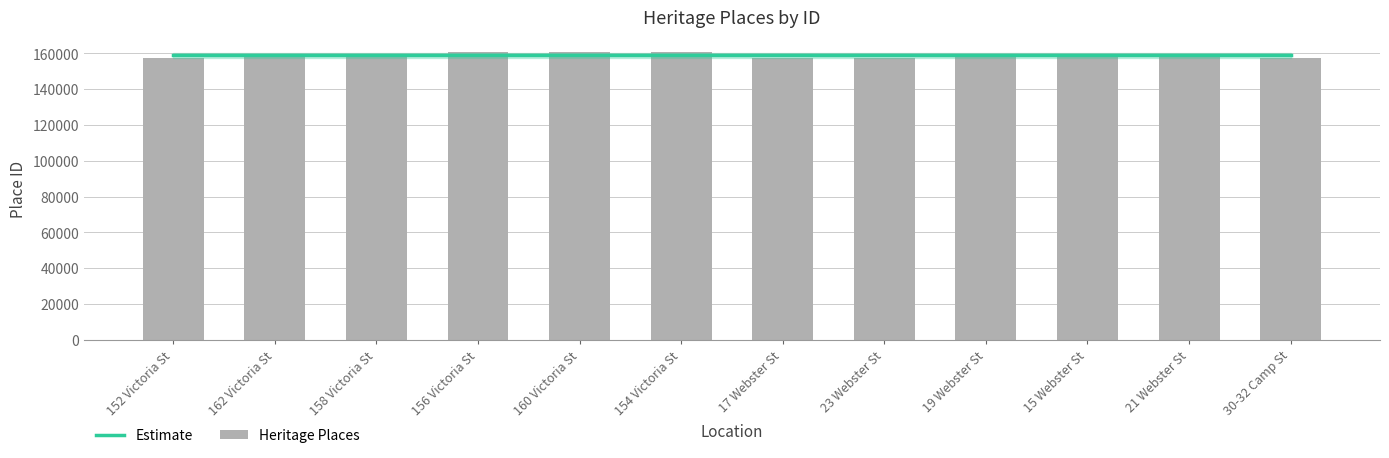

Which series has the widest spread of values?

Heritage Places